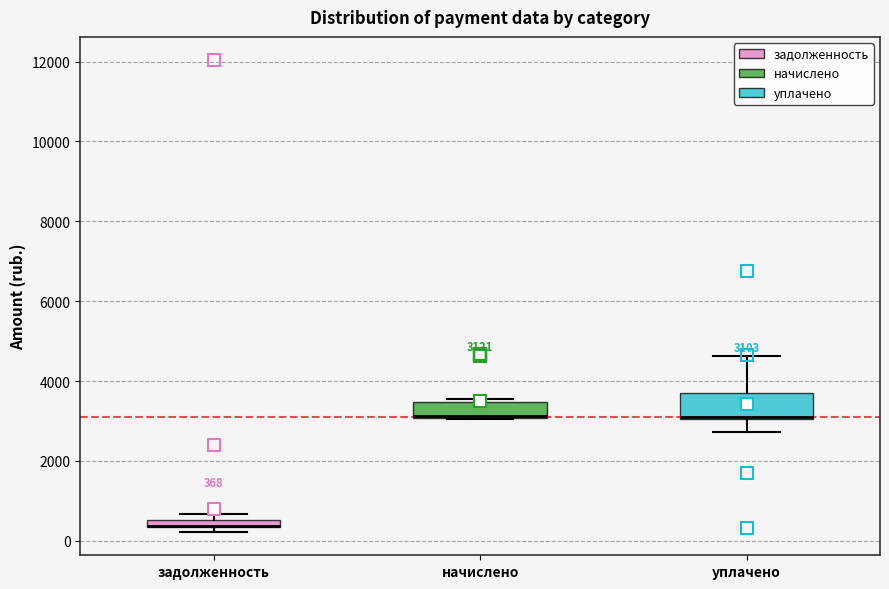

Which box is the tallest, from its lower edge to its upper edge?

уплачено